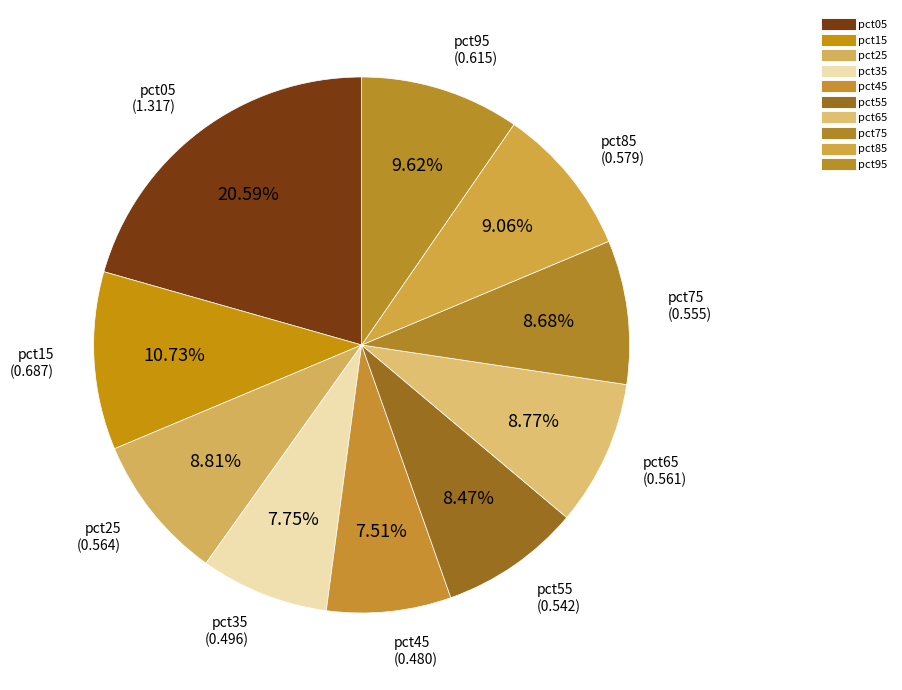

To the nearest percent, what portion does pct35 represent?

8%